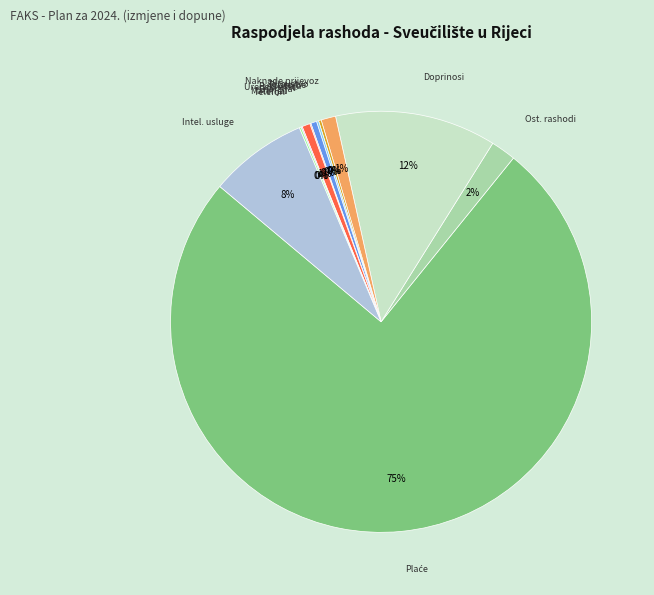

Rank the categories by value from lowest to highest.

Uredski materijal, Materijal i dijelovi, Usluge telefona, Pristojbe i naknade, Zdravstvene usluge, Službena putovanja, Energija, Naknade za prijevoz, Ostali rashodi za zaposlene, Intelektualne usluge, Doprinosi za zdravstveno, Plaće za redovan rad